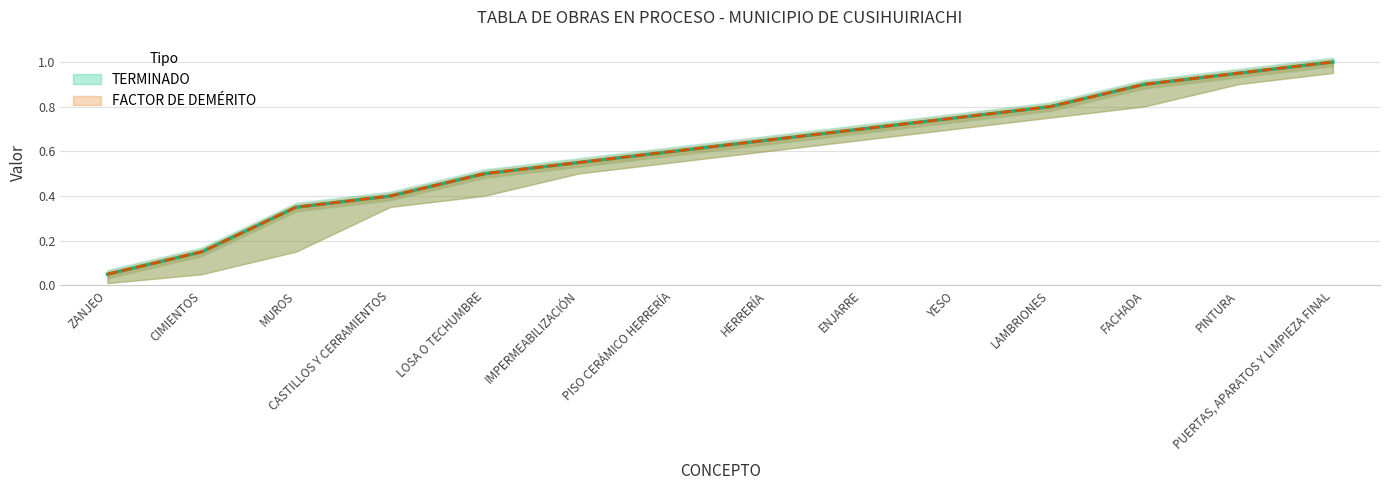

Which series has the largest total across all categories?

TERMINADO